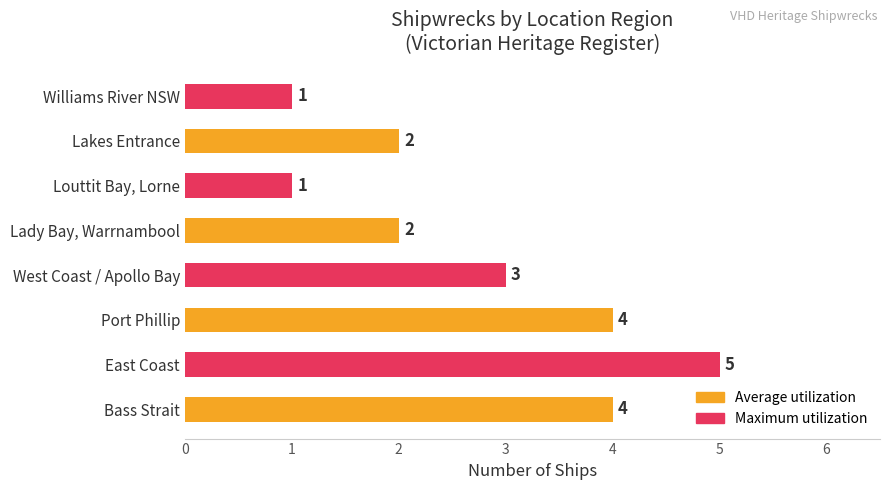

Are the bars horizontal?

Yes